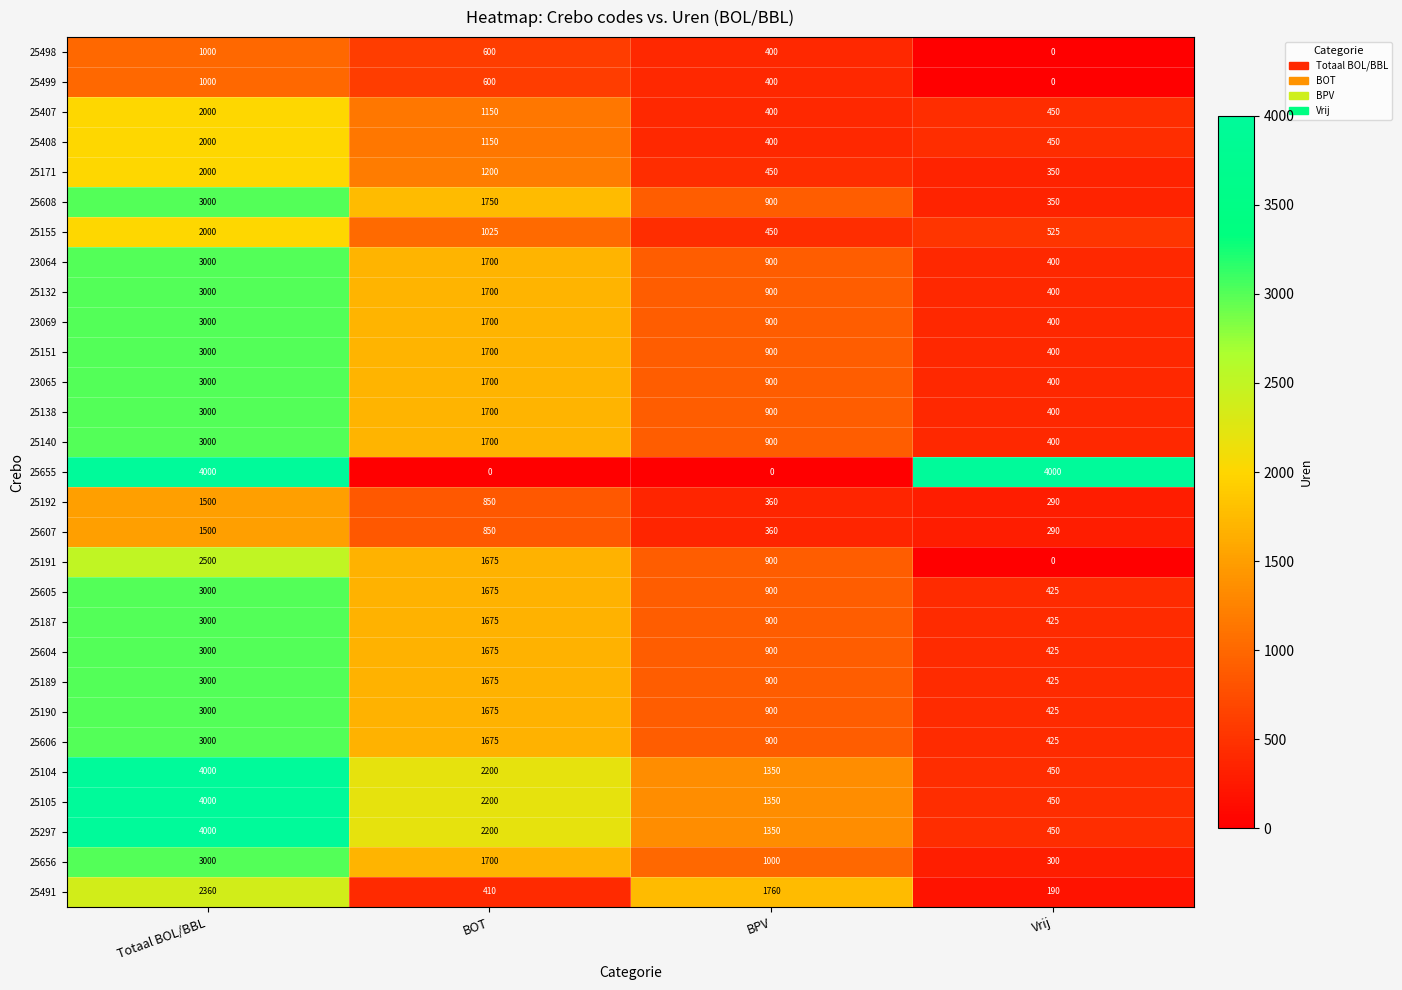

Which series changed the most between BOT and Vrij?

25655